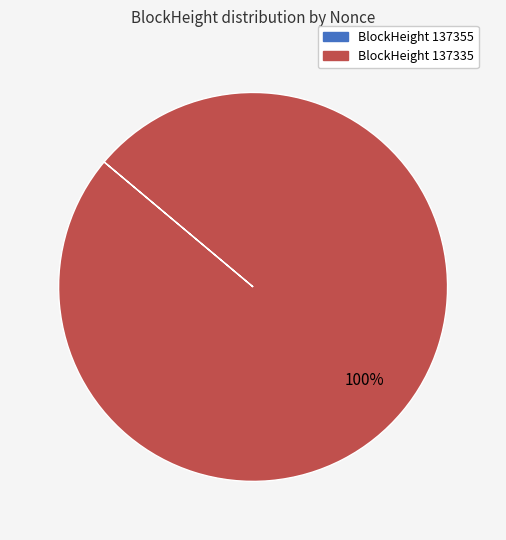

True or false: BlockHeight 137335 accounts for 87% of the total.

False